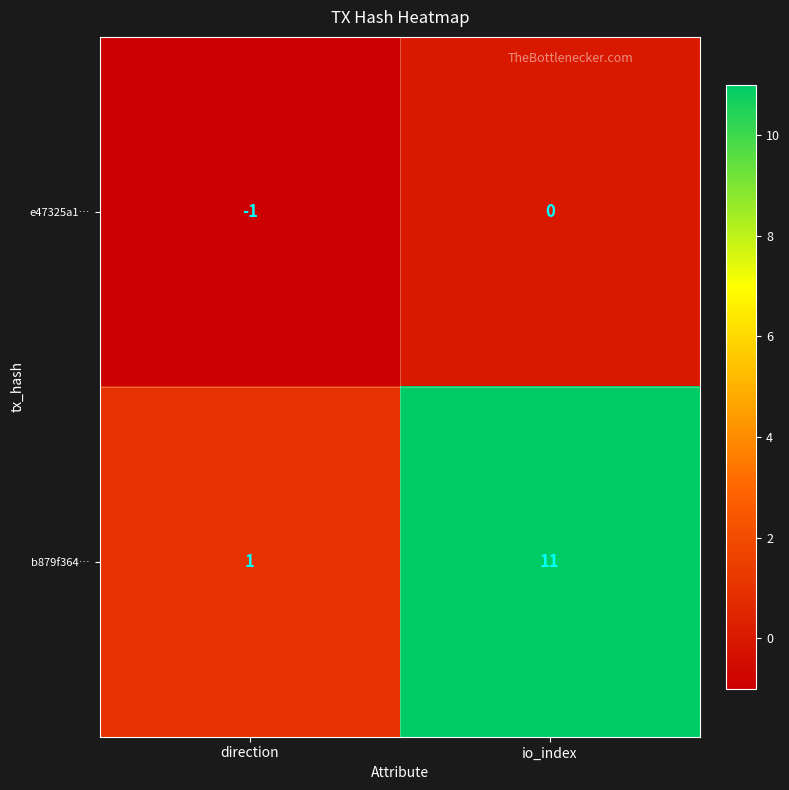

Reading right to left, extract all data points from this chart.

e47325a1…: 0	-1
b879f364…: 11	1